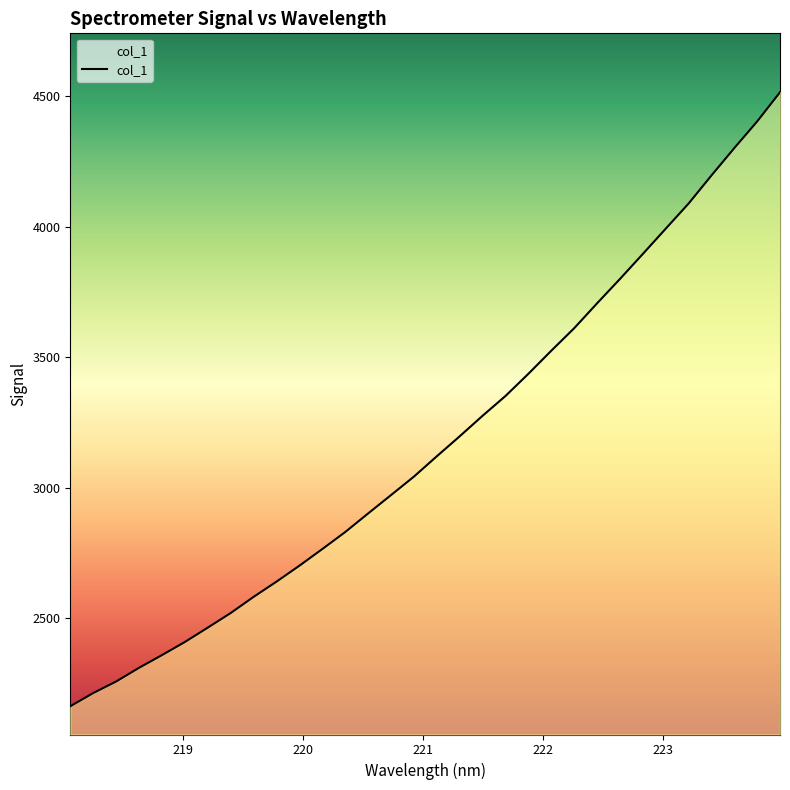

Is this an area chart (filled region under the line)?

No